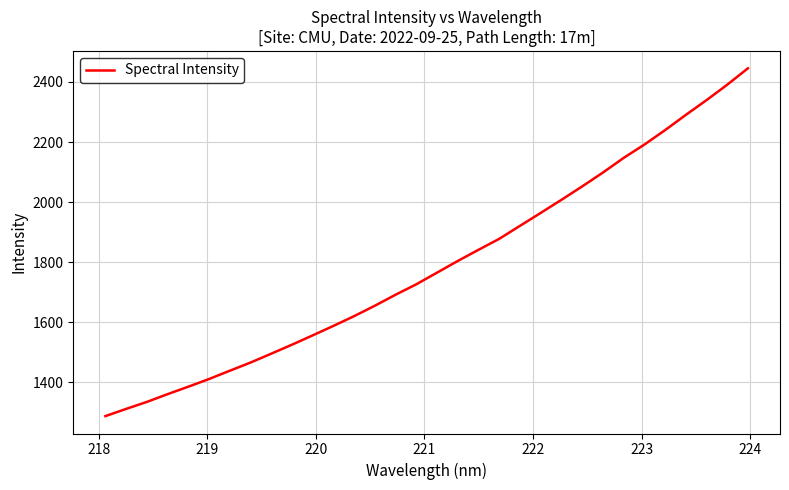

What is the difference between the maximum and minimum values?

1157.5